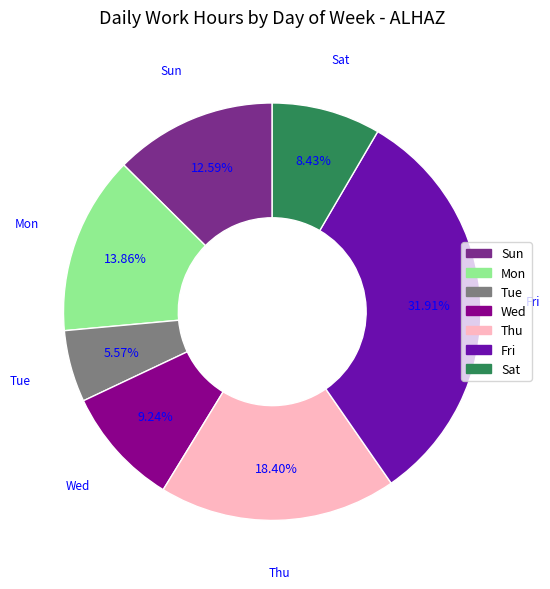

True or false: Sun accounts for 13% of the total.

True